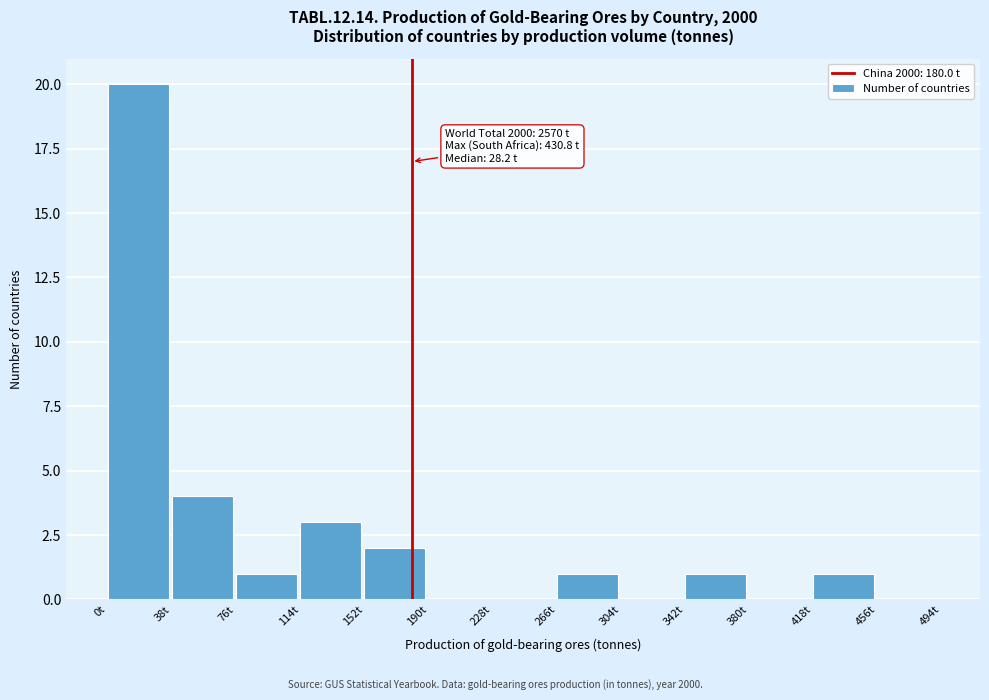

Which range on the x-axis has the tallest bar?

0 to 38